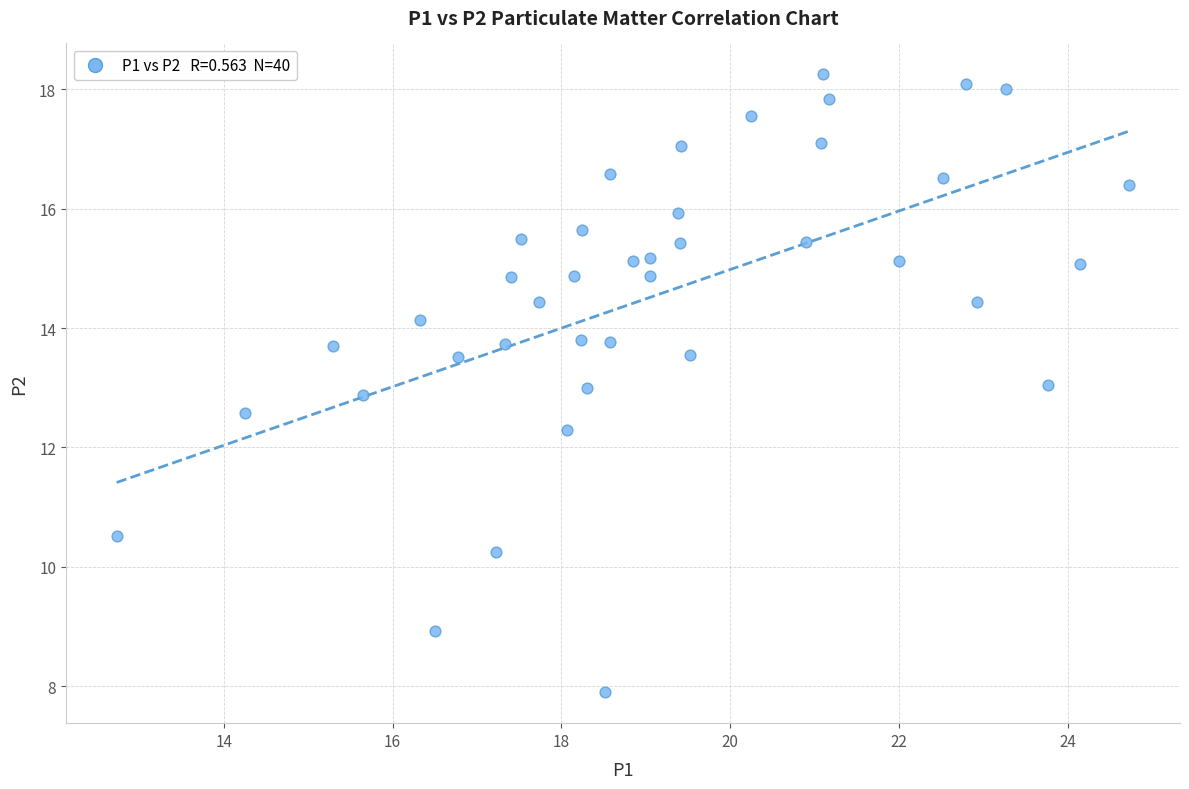

What is the range of X values (max minus min)?

12.0